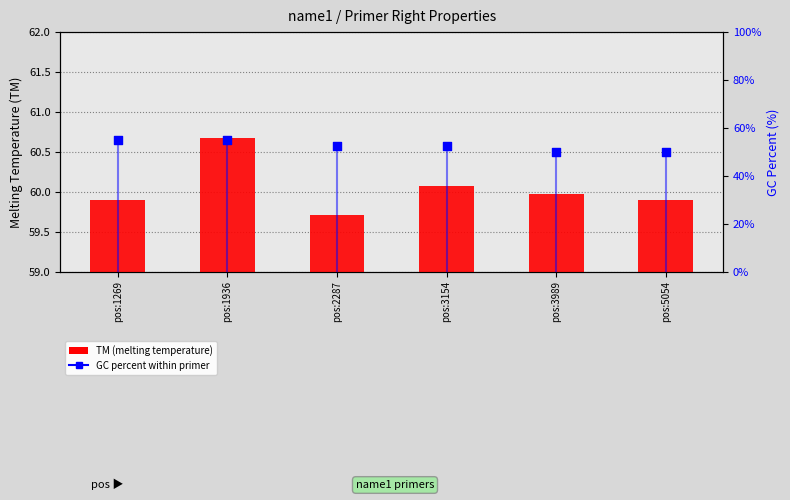

At which category is the sum across all series the highest?

pos:1936